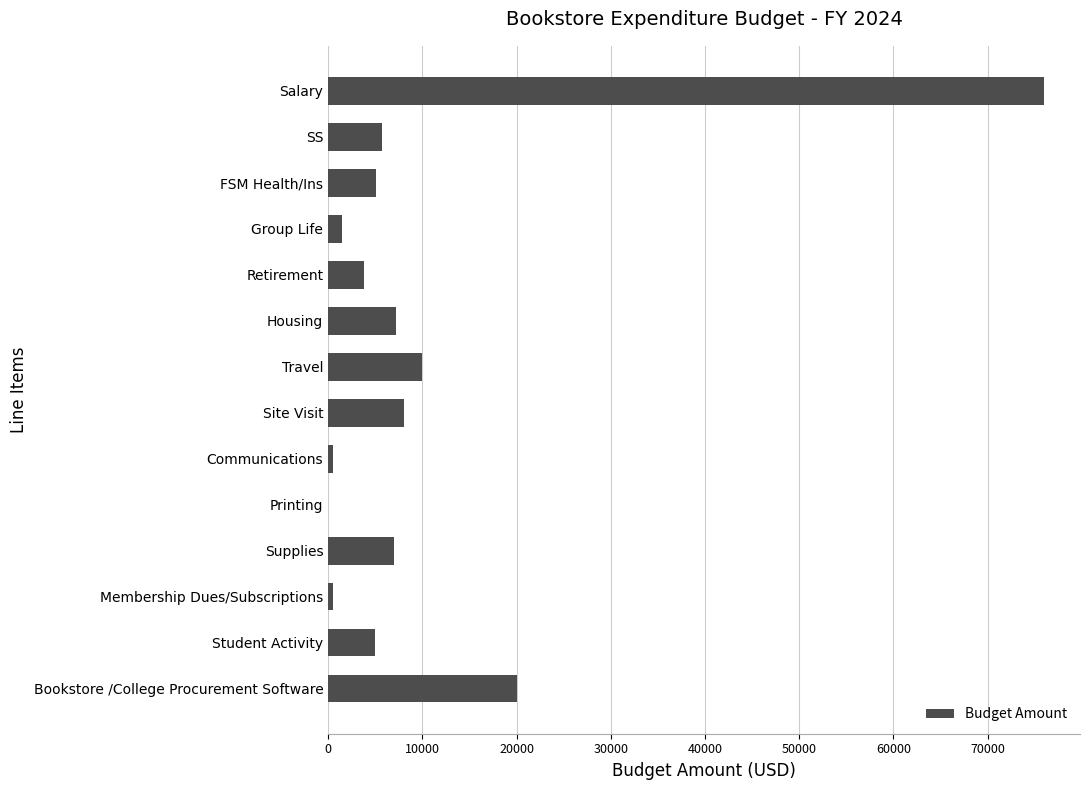

What is the greatest value displayed?

75999.0